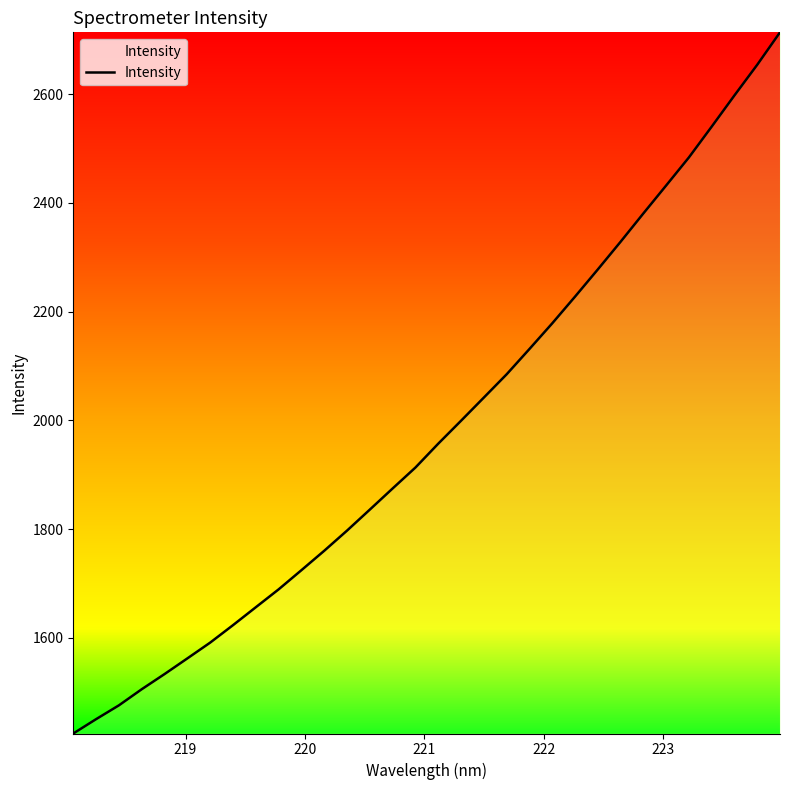

What is the difference between the maximum and minimum values?

1289.7